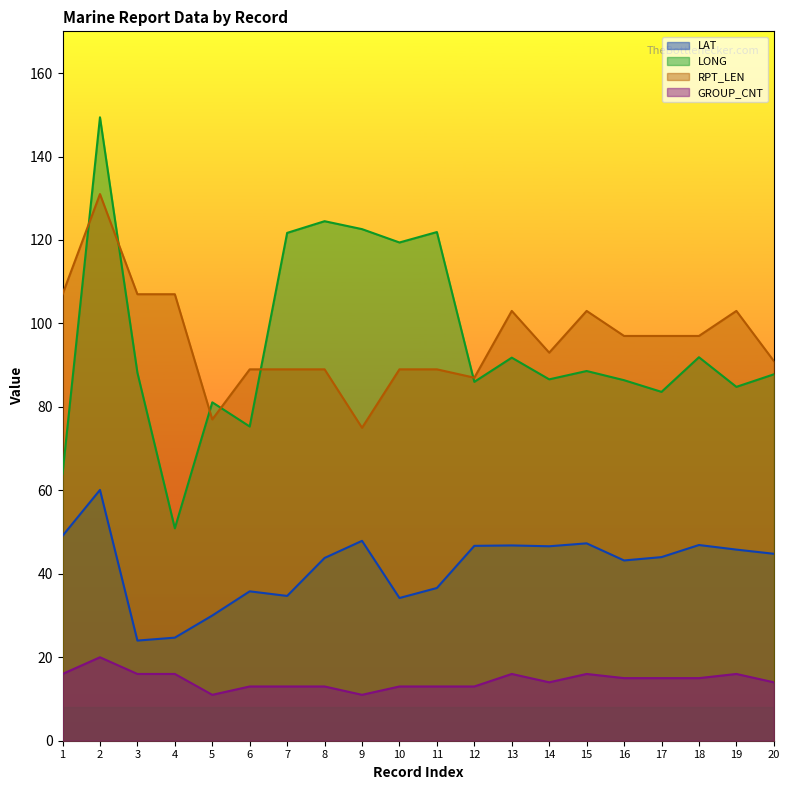

The value of GROUP_CNT at 7 is 7.1. True or false?

False